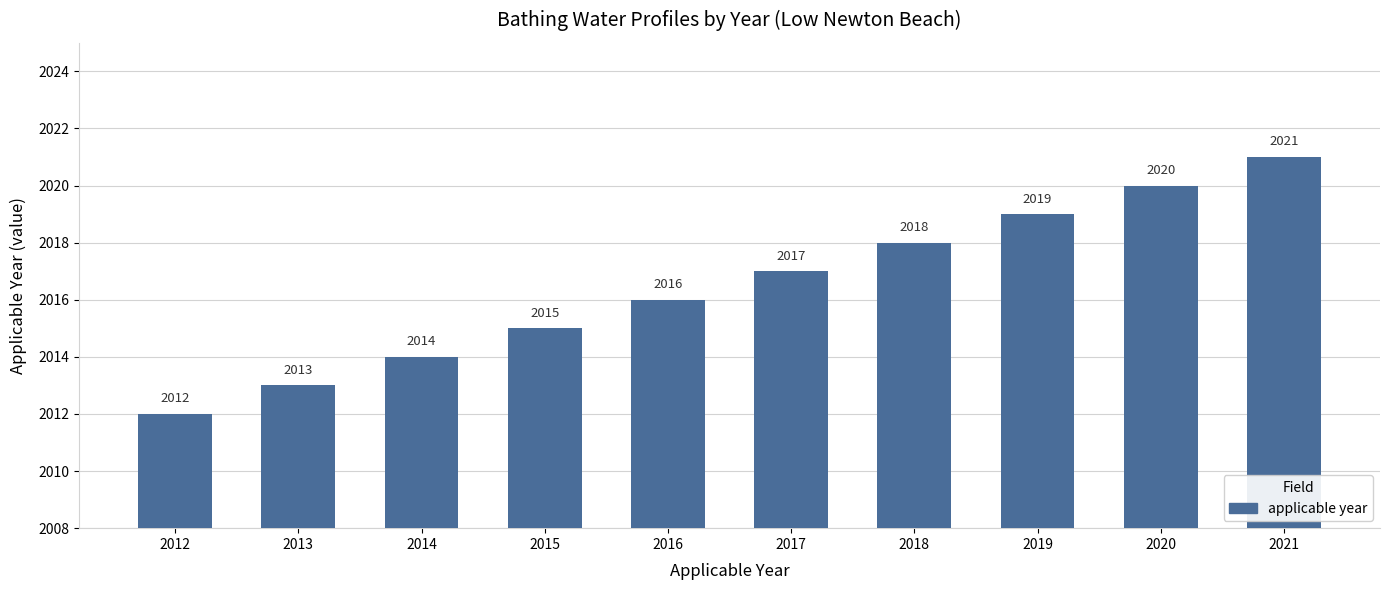

Reading left to right, what are all the values shown in this chart?

2012=2012	2013=2013	2014=2014	2015=2015	2016=2016	2017=2017	2018=2018	2019=2019	2020=2020	2021=2021